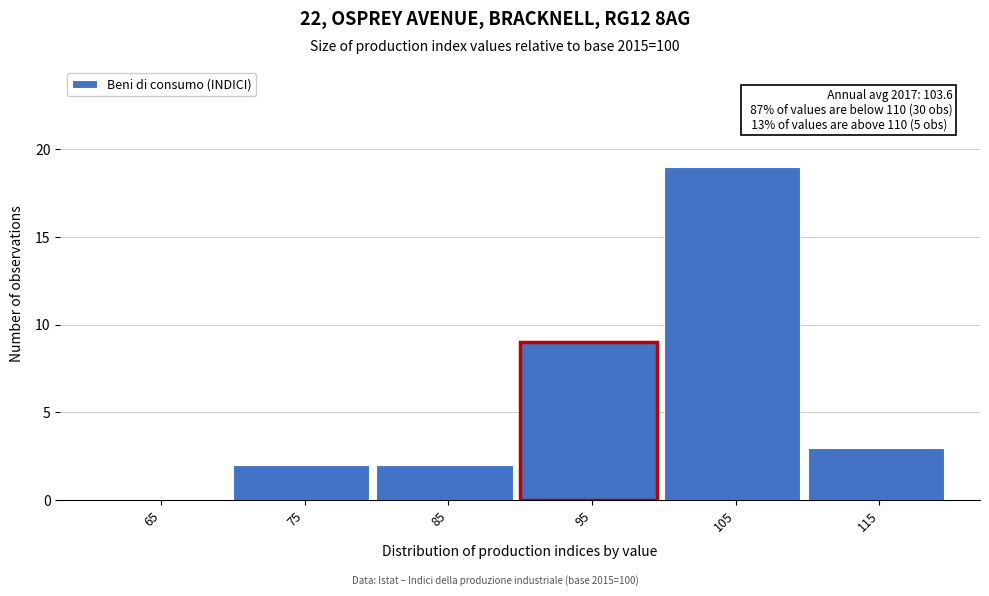

Reading right to left, what are all the values shown in this chart?

115=3	105=19	95=9	85=2	75=2	65=0